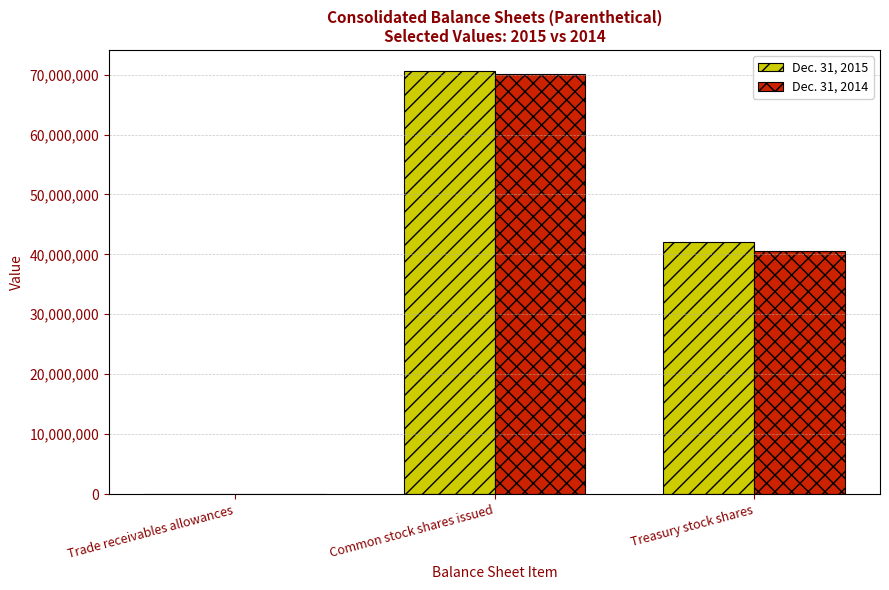

Are the bars grouped side by side (vs. stacked)?

Yes